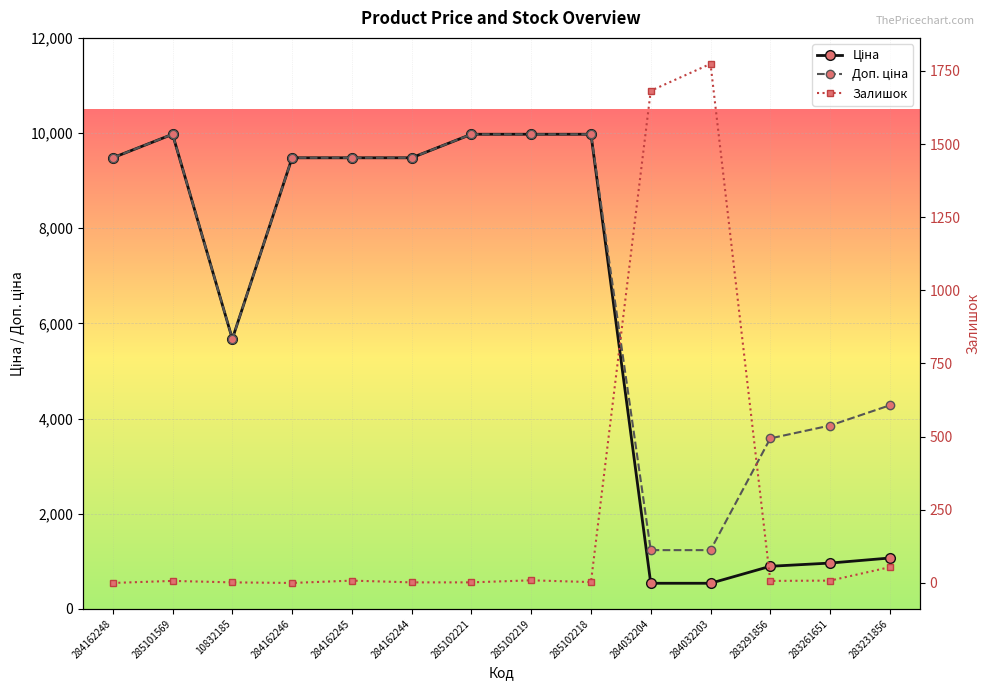

Read the Доп. ціна value at 285102221.

9975.0